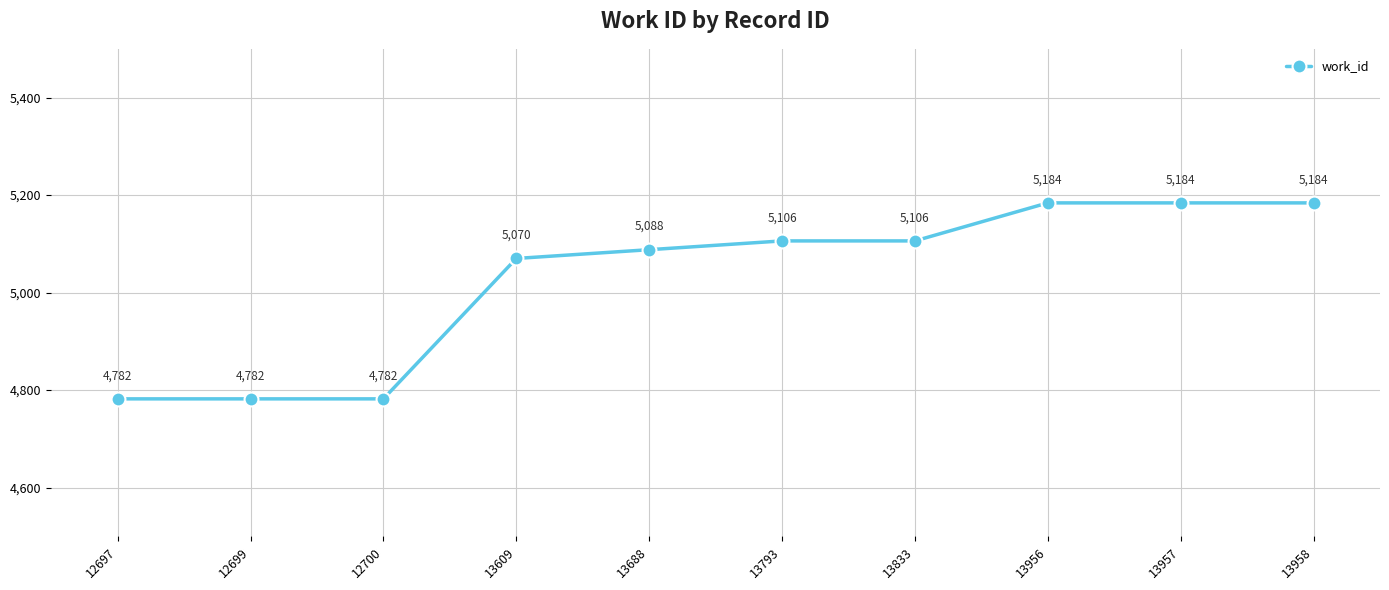

Is this an area chart (filled region under the line)?

No